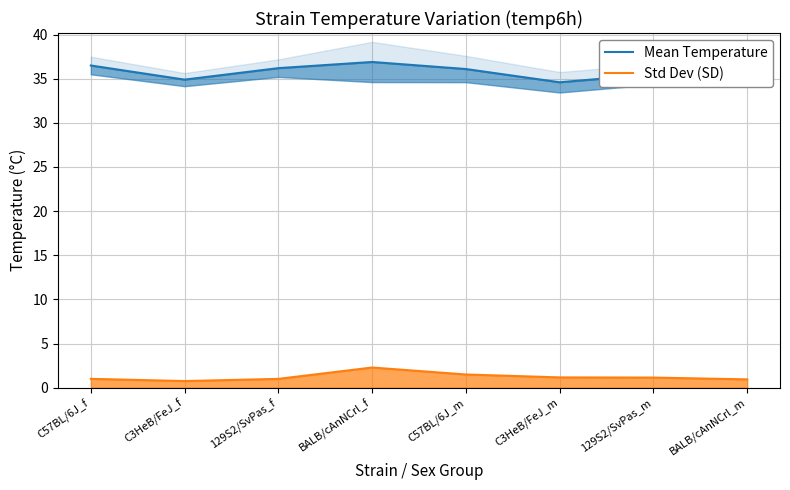

At which label does Std Dev (SD) first exceed 1?

BALB/cAnNCrl_f